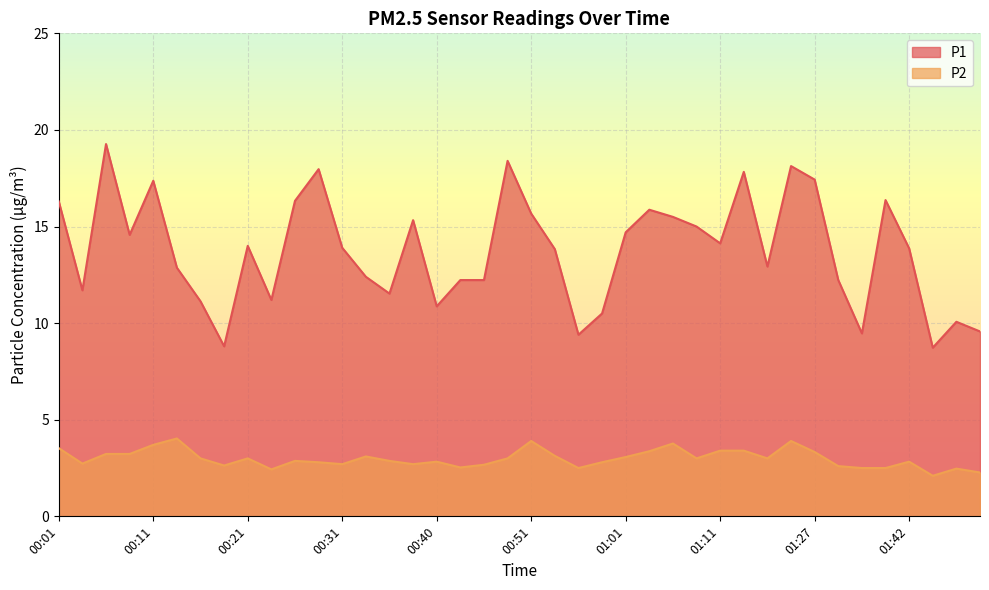

True or false: P1 and P2 intersect in this chart.

False